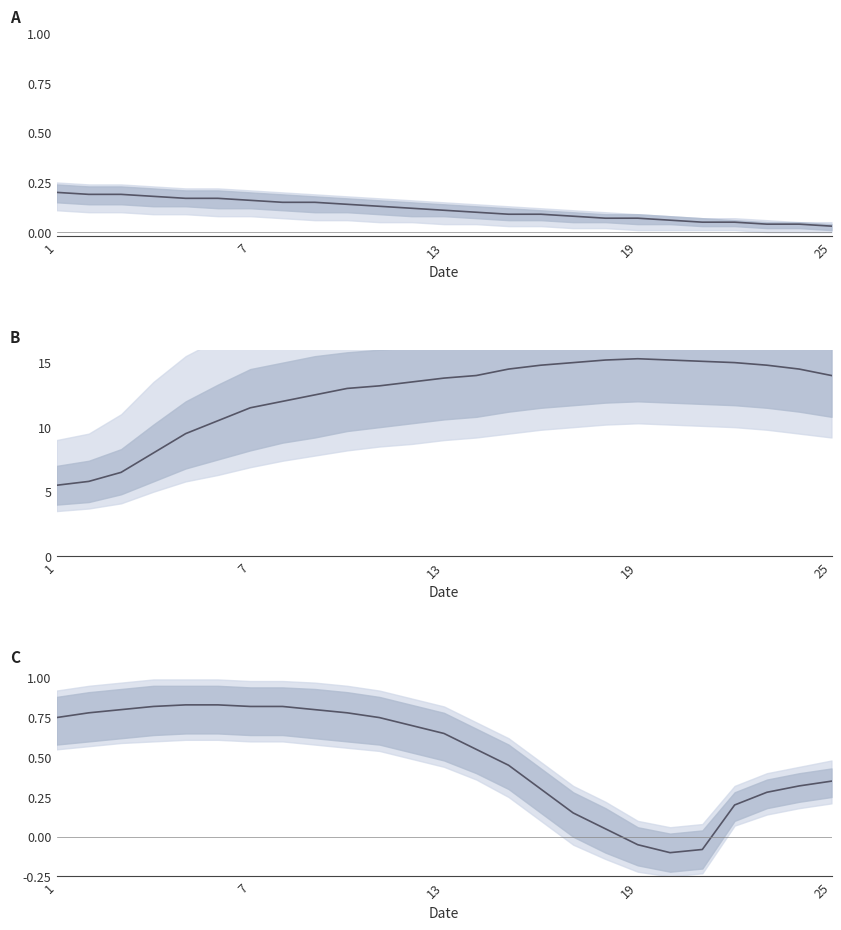

What is the value of the 5th point from the left?

0.8